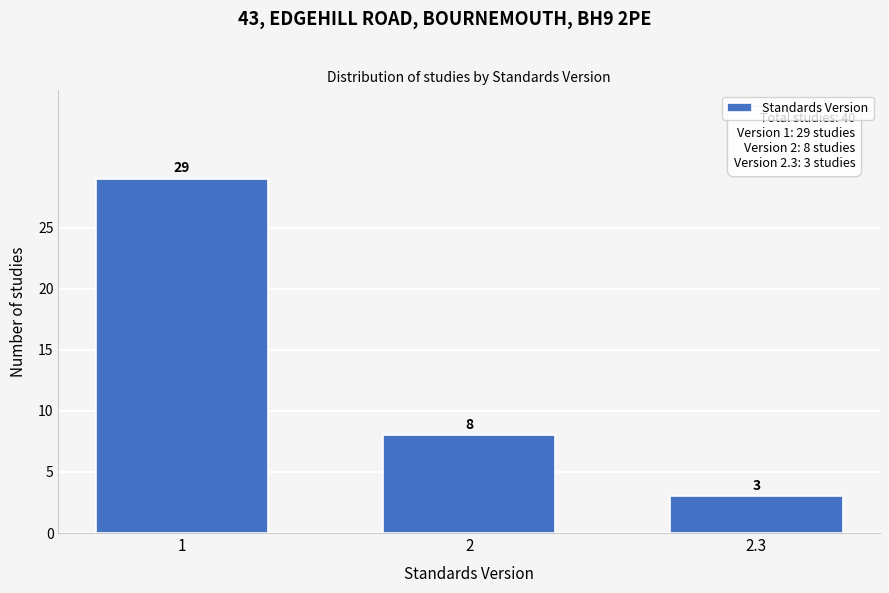

Reading left to right, transcribe all the data shown in this chart.

1=29	2=8	2.3=3